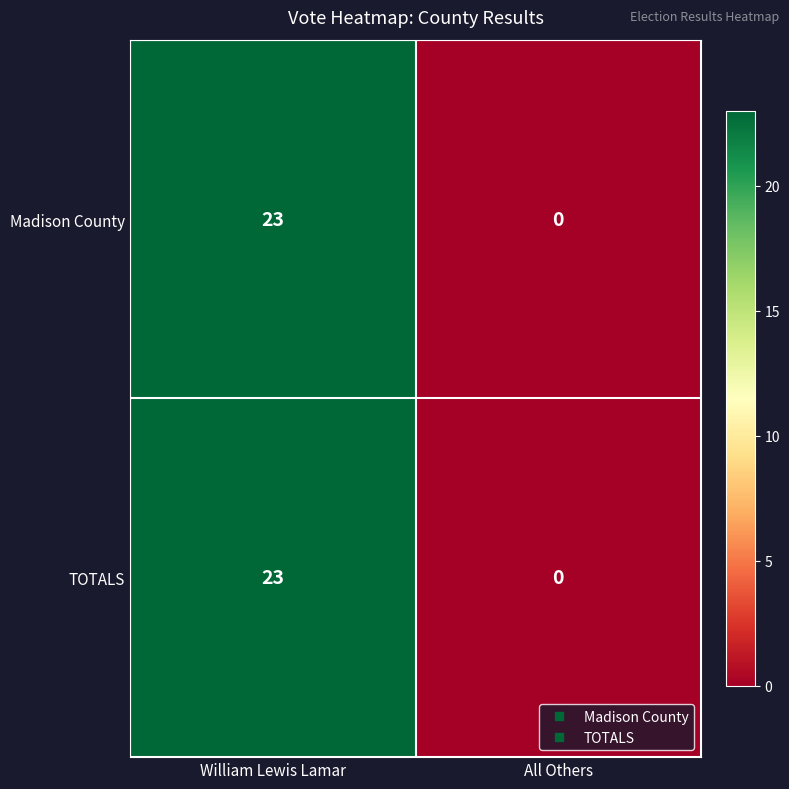

What is the greatest value displayed?

23